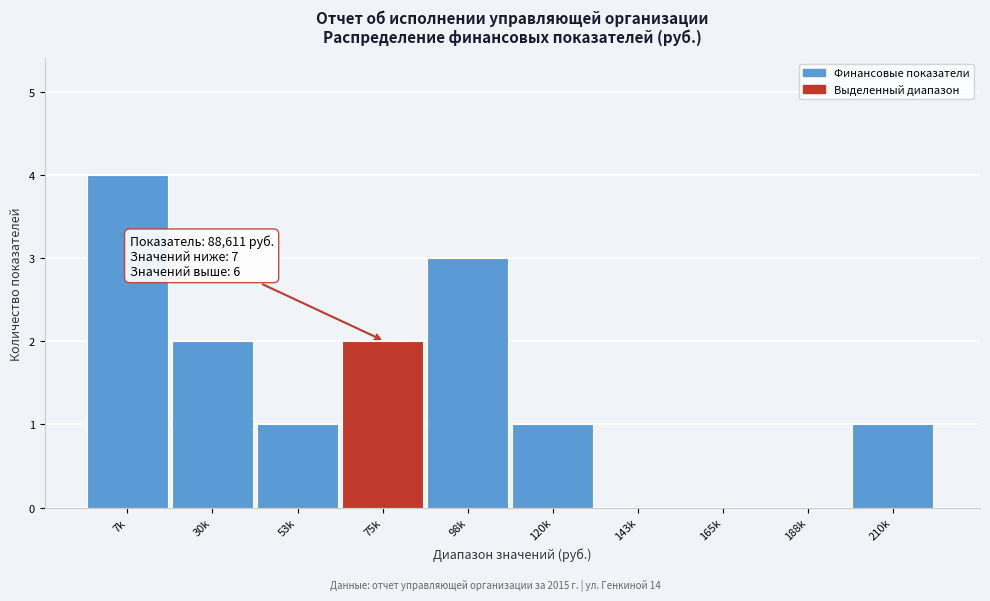

Reading right to left, extract all data points from this chart.

210k=1	188k=0	165k=0	143k=0	120k=1	98k=3	75k=2	53k=1	30k=2	7k=4